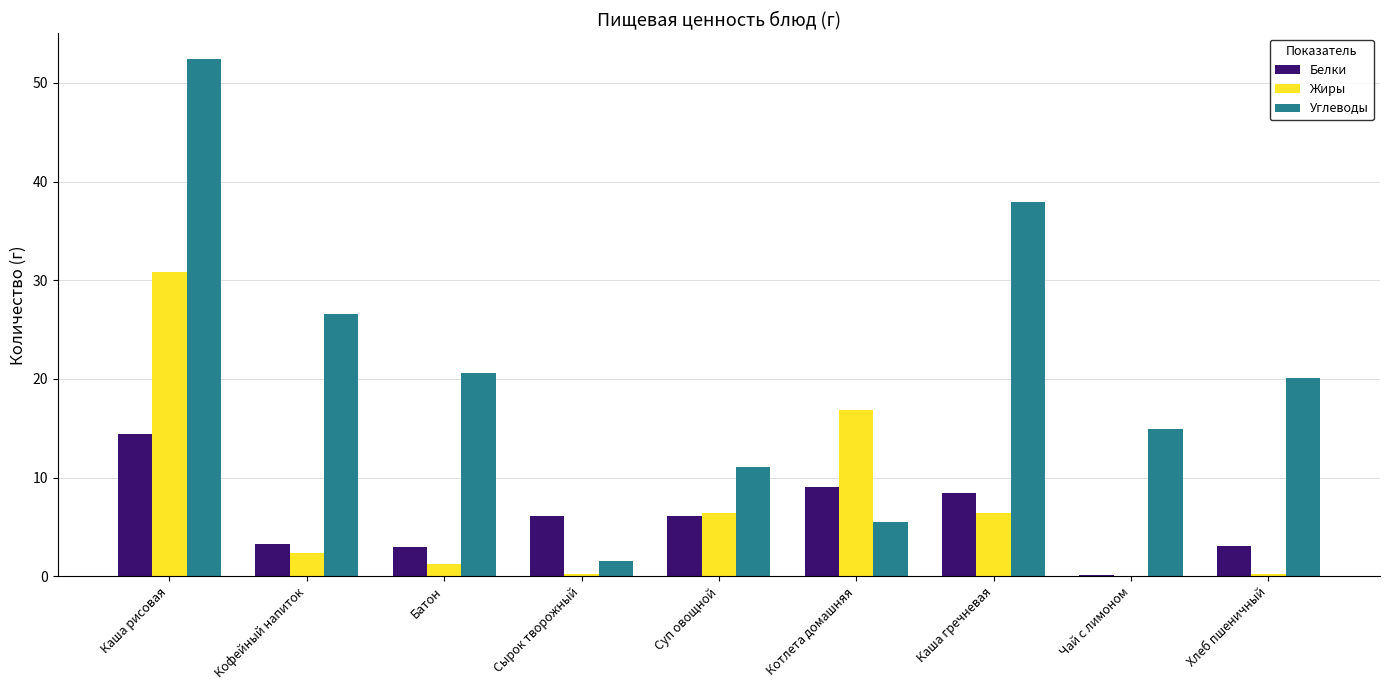

Where does the Жиры series first go above 2?

Каша рисовая